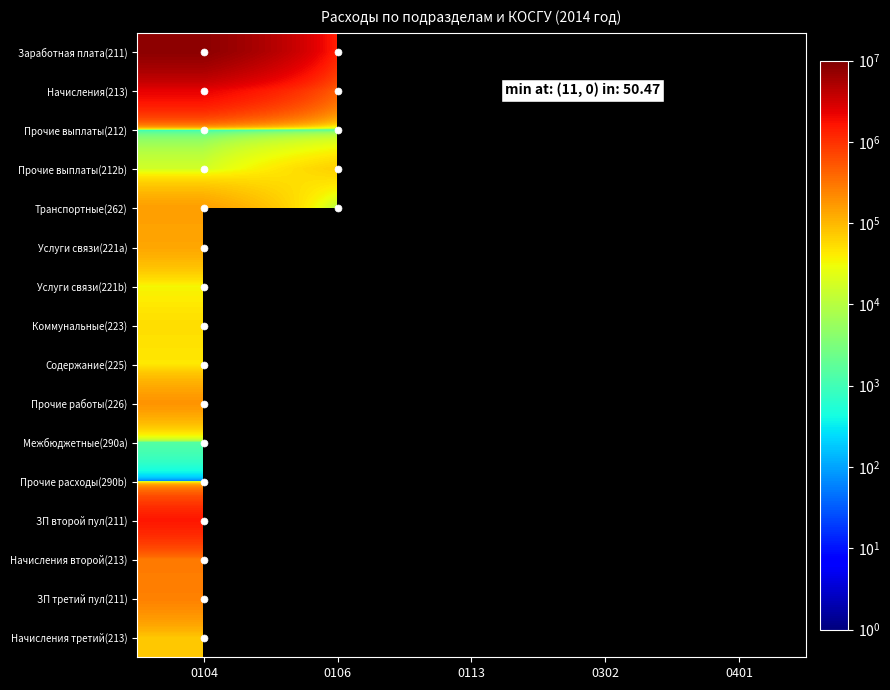

Which series has the largest range (max minus min)?

Заработная плата(211)